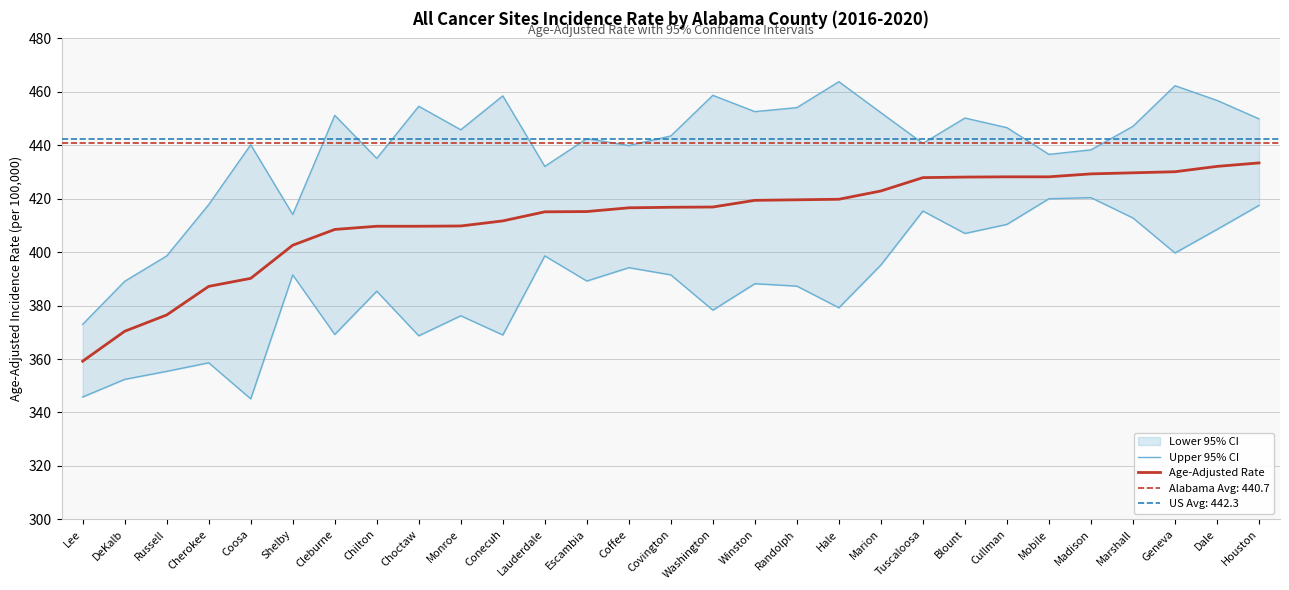

Reading left to right, what are all the values shown in this chart?

Upper 95% CI: Lee=373.0	DeKalb=389.1	Russell=398.6	Cherokee=417.8	Coosa=440.2	Shelby=414.1	Cleburne=451.2	Chilton=435.1	Choctaw=454.6	Monroe=445.8	Conecuh=458.5	Lauderdale=432.1	Escambia=442.5	Coffee=439.9	Covington=443.5	Washington=458.7	Winston=452.6	Randolph=454.1	Hale=463.8	Marion=452.2	Tuscaloosa=440.7	Blount=450.2	Cullman=446.6	Mobile=436.6	Madison=438.3	Marshall=447.1	Geneva=462.3	Dale=456.8	Houston=449.9
Age-Adjusted Rate: Lee=359.2	DeKalb=370.4	Russell=376.5	Cherokee=387.2	Coosa=390.2	Shelby=402.6	Cleburne=408.5	Chilton=409.7	Choctaw=409.7	Monroe=409.8	Conecuh=411.7	Lauderdale=415.1	Escambia=415.2	Coffee=416.6	Covington=416.8	Washington=416.9	Winston=419.4	Randolph=419.6	Hale=419.8	Marion=422.9	Tuscaloosa=427.9	Blount=428.1	Cullman=428.2	Mobile=428.2	Madison=429.3	Marshall=429.7	Geneva=430.1	Dale=432.1	Houston=433.4